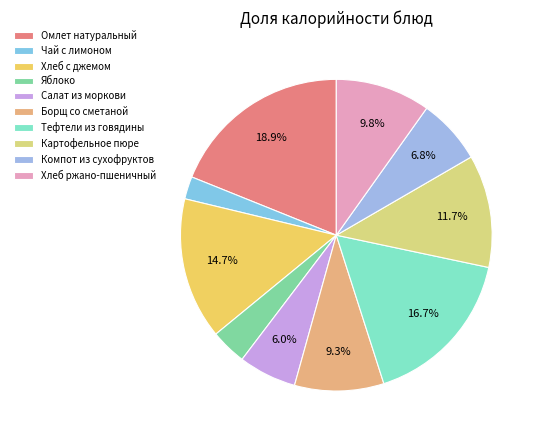

How many segments does this pie chart have?

10